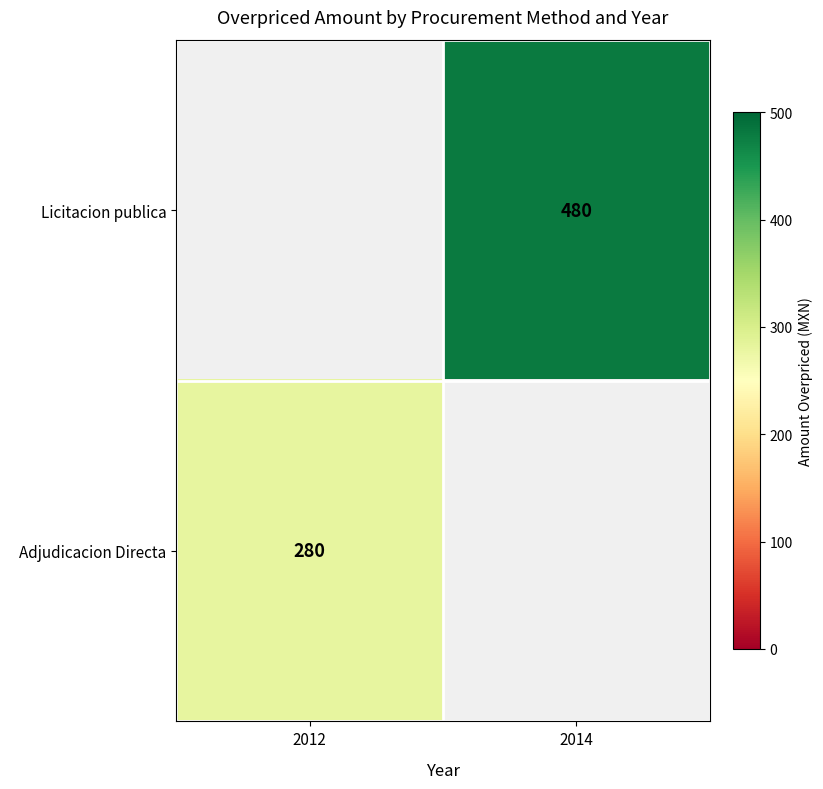

What is the maximum value shown in the chart?

480.0